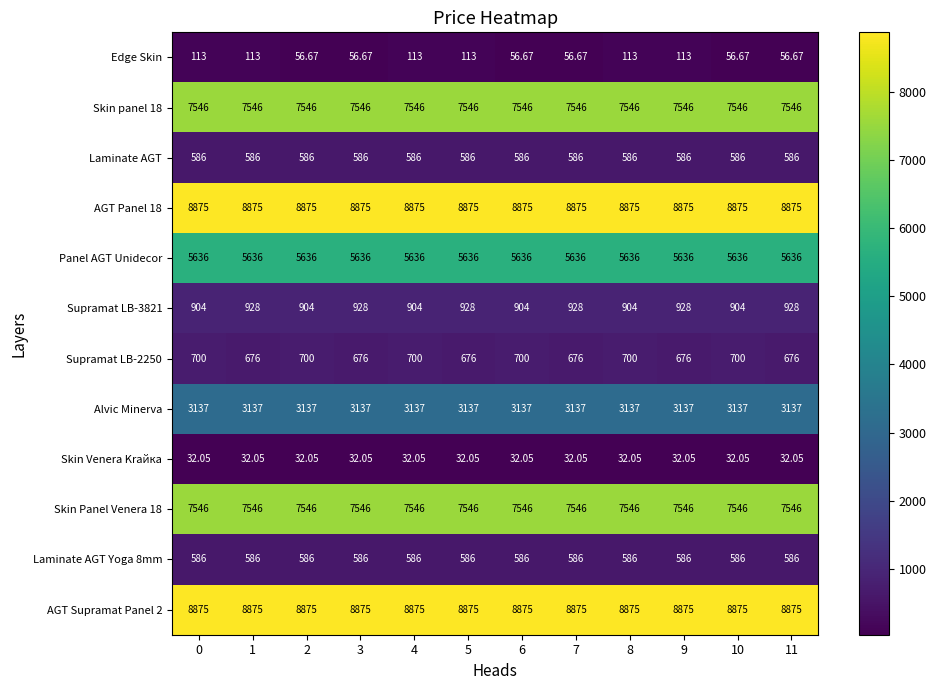

What is the difference between the highest and lowest values at 10?

8843.0